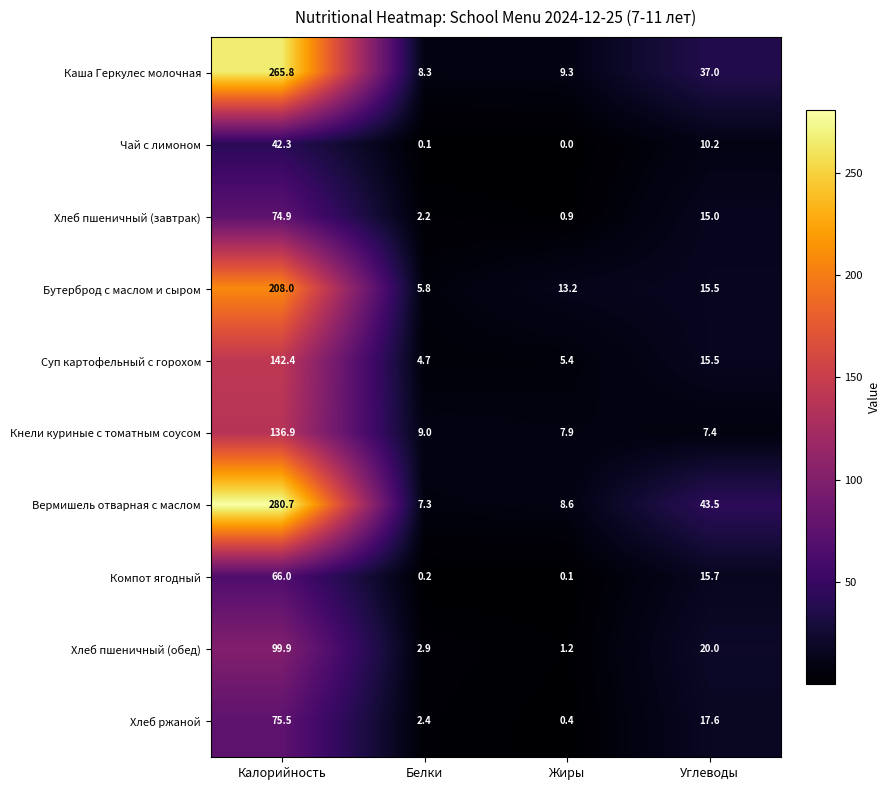

At which label is Чай с лимоном closest to 21?

Углеводы